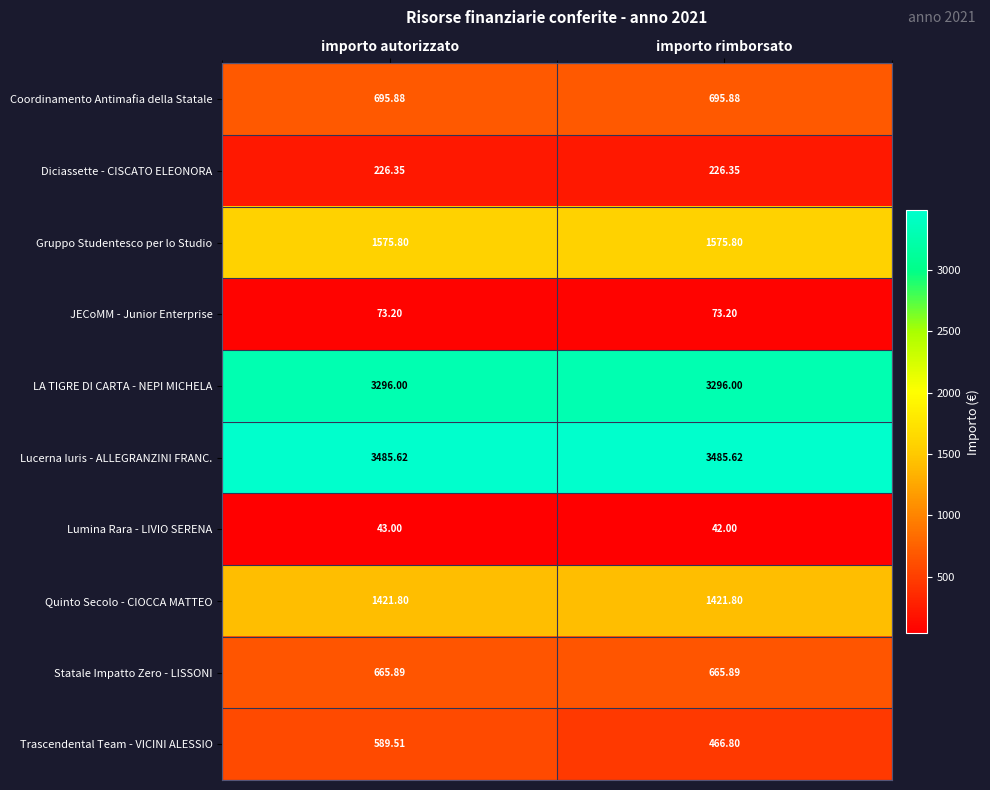

Which category has the lowest value across all series?

importo rimborsato